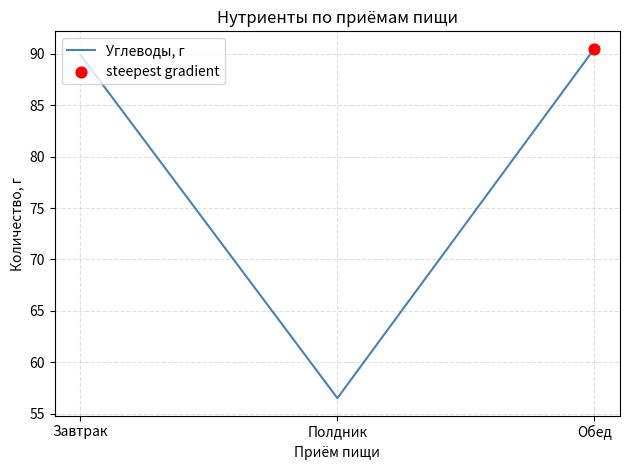

What is the change in value from Полдник to Обед?

+34.0